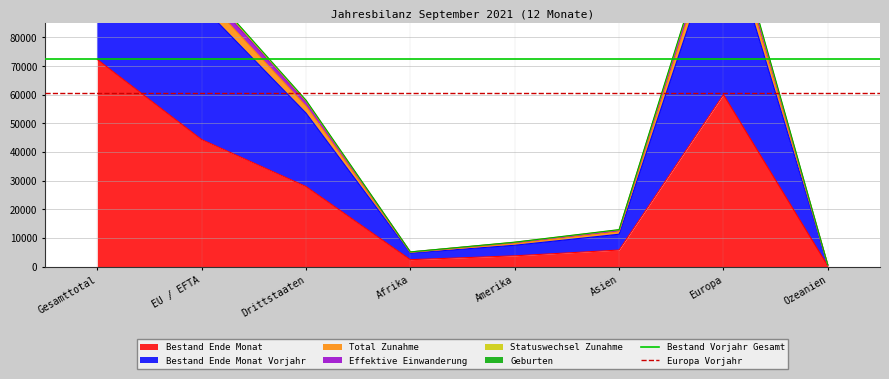

True or false: Bestand Ende Monat has a value of 77400 at EU / EFTA.

False